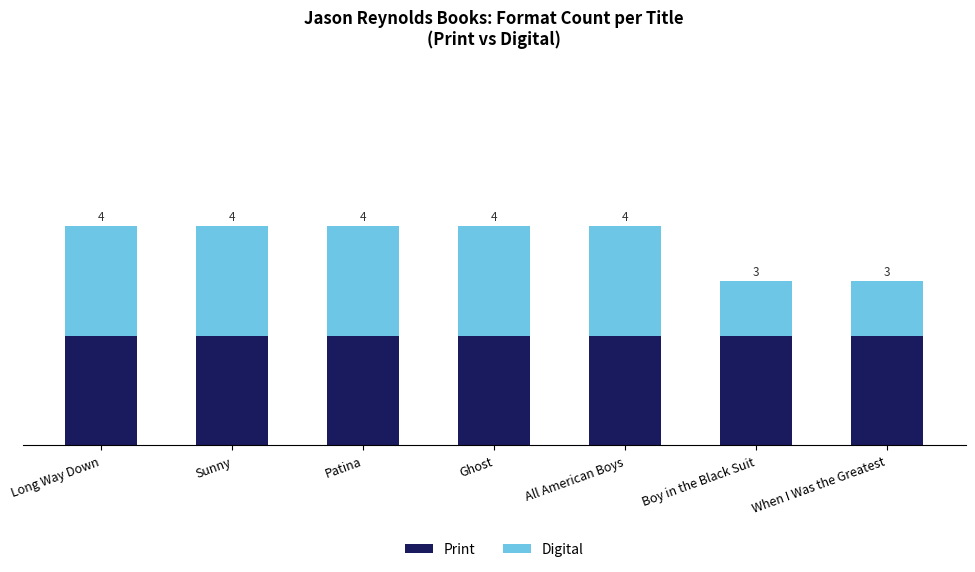

The value of Digital at Patina is 2. True or false?

True